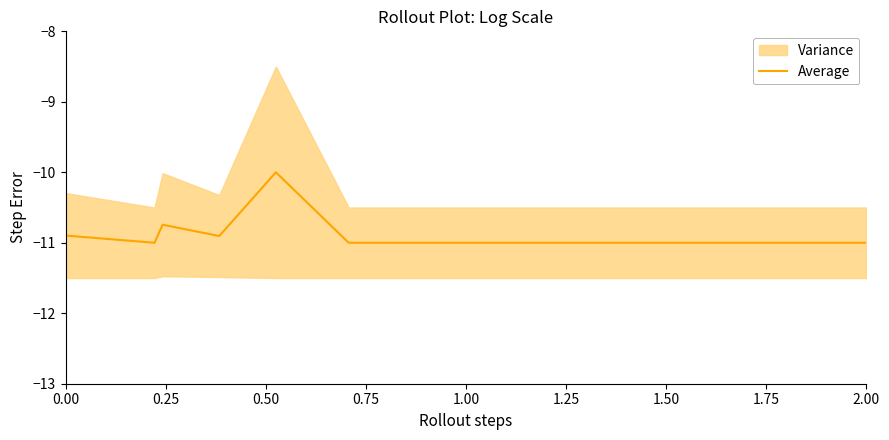

The chart shows a value of -15.1 at 0.00. True or false?

False